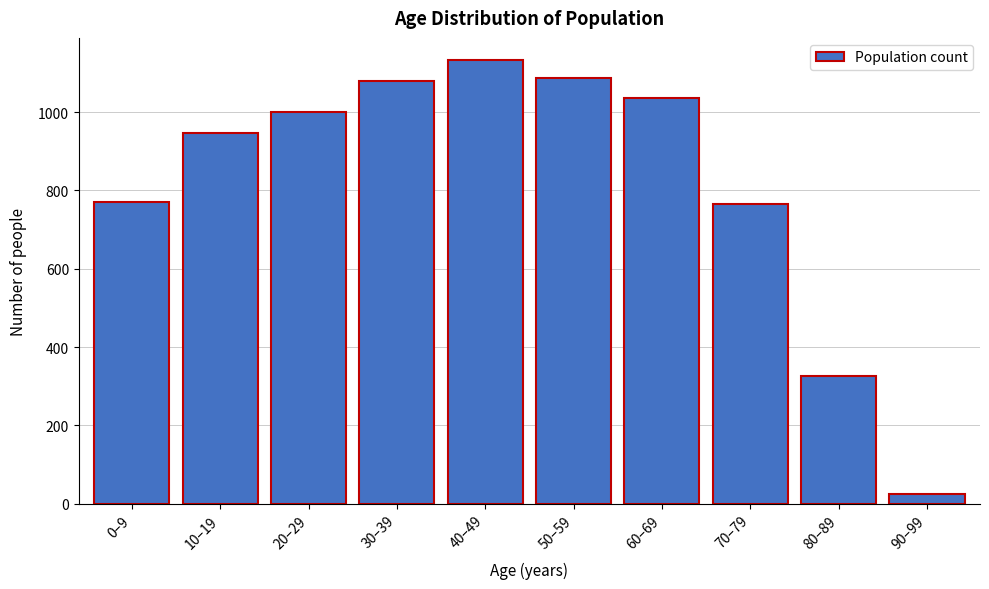

Reading right to left, what are all the values shown in this chart?

90–99=25	80–89=327	70–79=766	60–69=1037	50–59=1088	40–49=1133	30–39=1080	20–29=1000	10–19=948	0–9=771